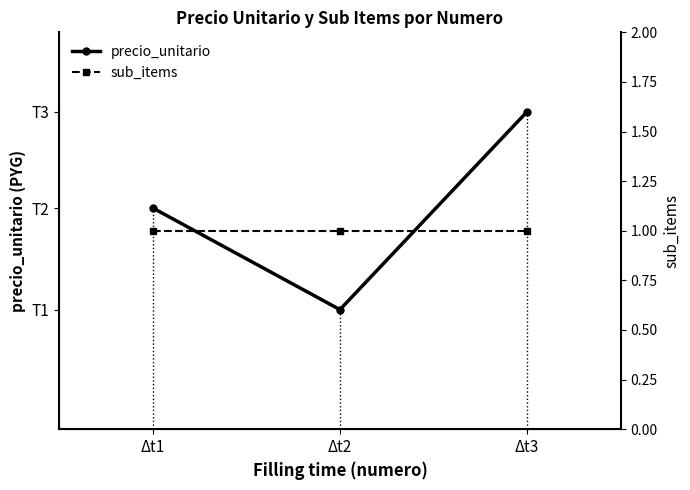

Reading left to right, list all the values displayed in this chart.

precio_unitario: Δt1=2299000	Δt2=1243000	Δt3=3300000
sub_items: Δt1=1	Δt2=1	Δt3=1